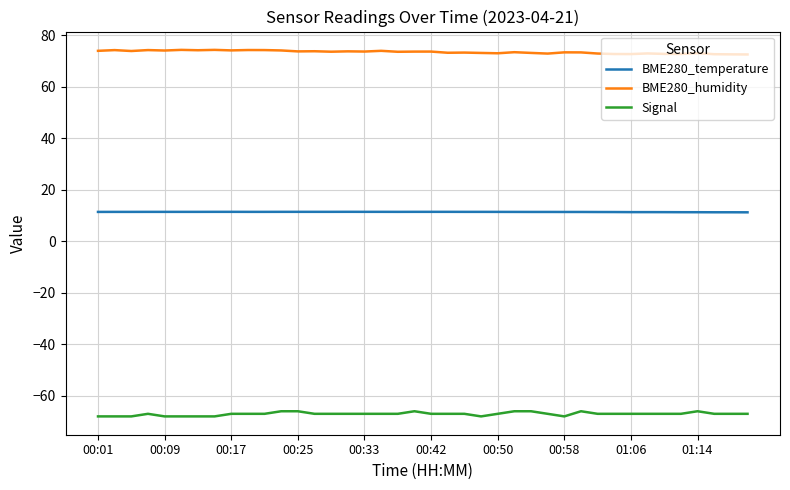

What is the minimum value for BME280_humidity?

72.6